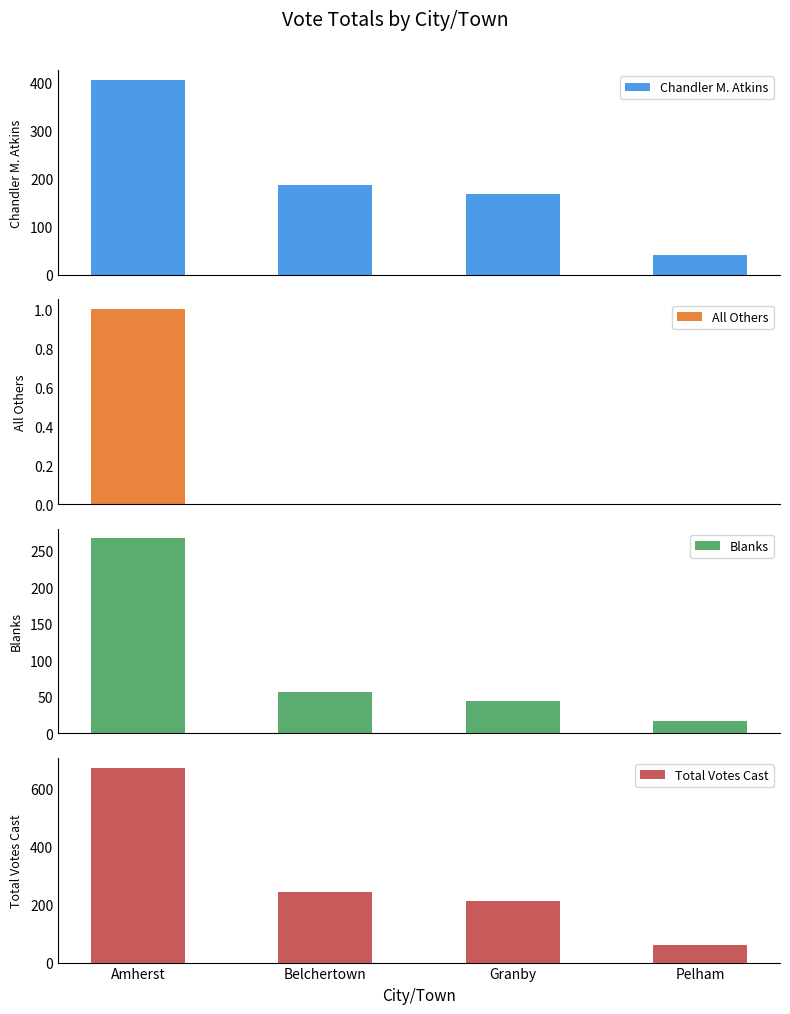

What is the difference between the maximum and minimum values in the Chandler M. Atkins series?

363